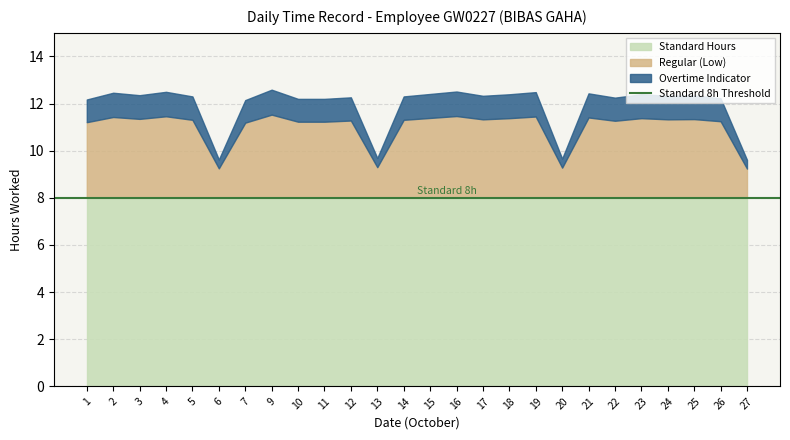

The Regular Hours series shows 11.5 at 16. True or false?

True